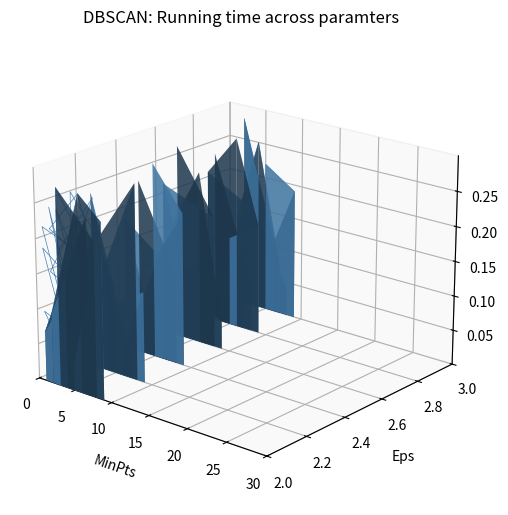

What is the label of the 10th point from the right?

10